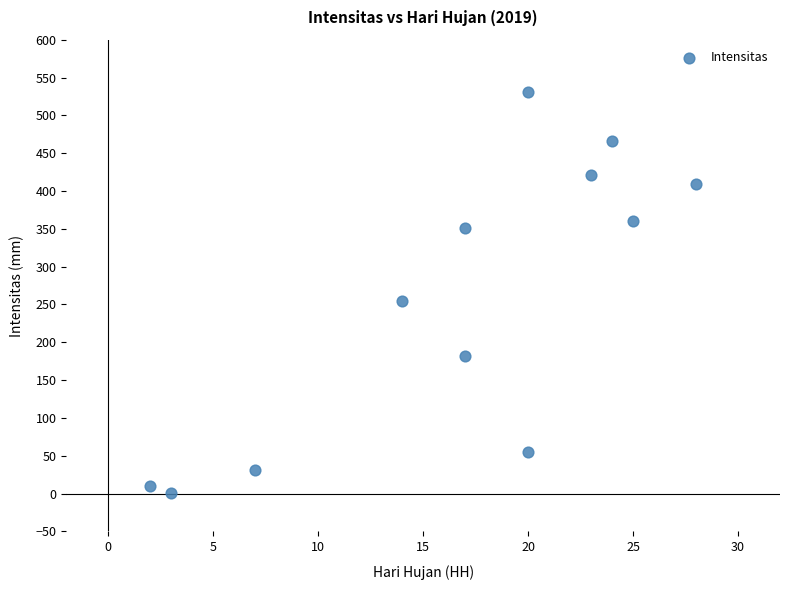

What Y value in the scatter plot is closest to 266?

254.0